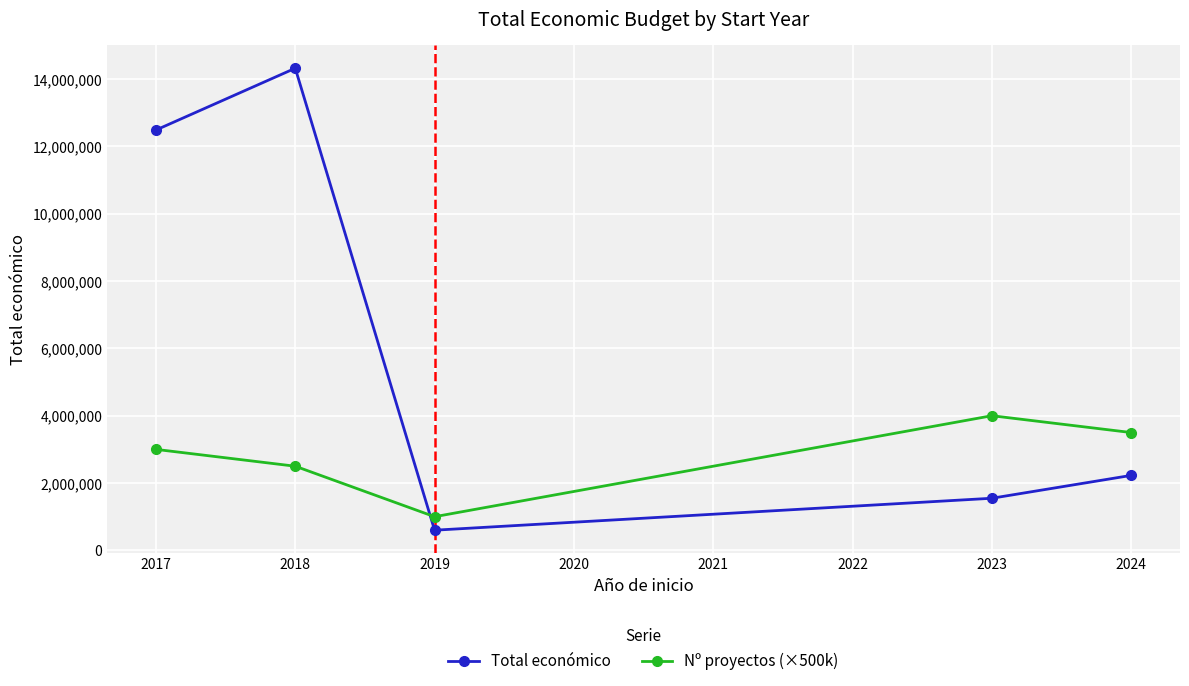

List the series in order of their overall mean, lowest first.

Nº proyectos (×500k), Total económico